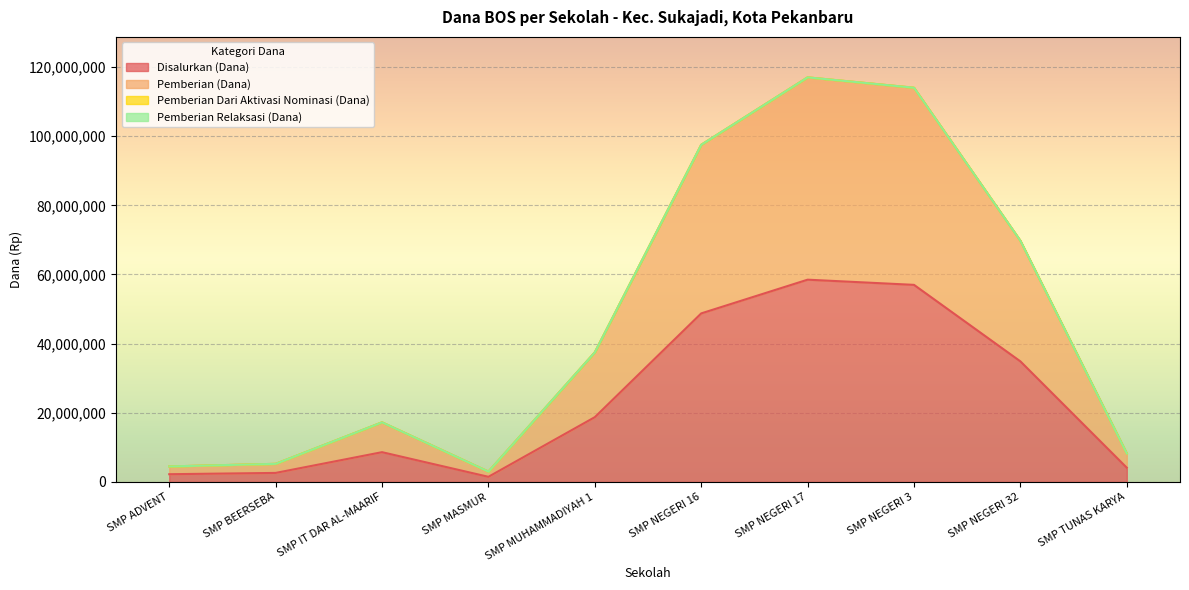

Does the chart display data point markers on the line(s)?

No